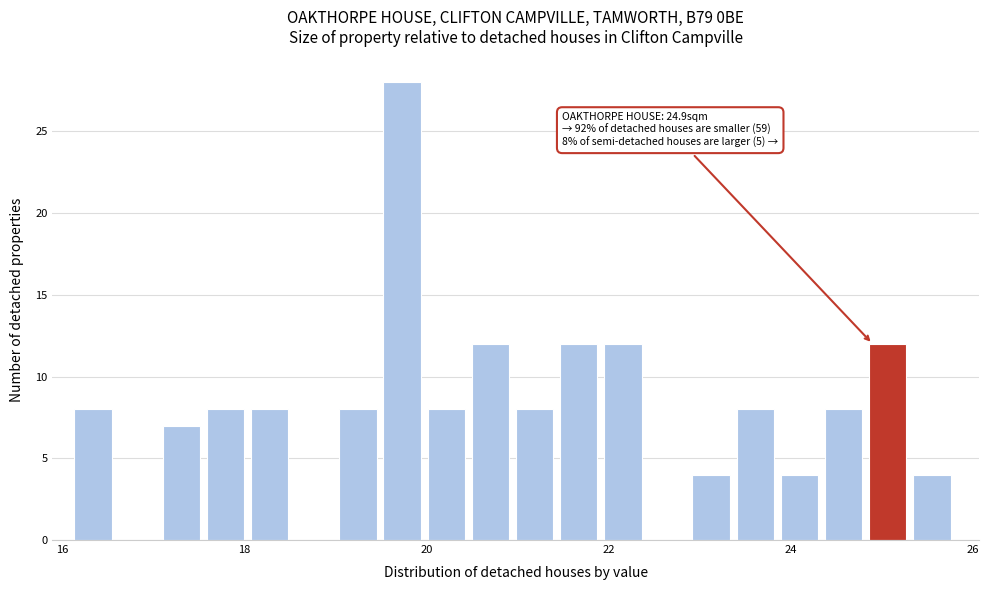

Read against the x-axis, roughly where is the centre of the tallest bar?

19.8